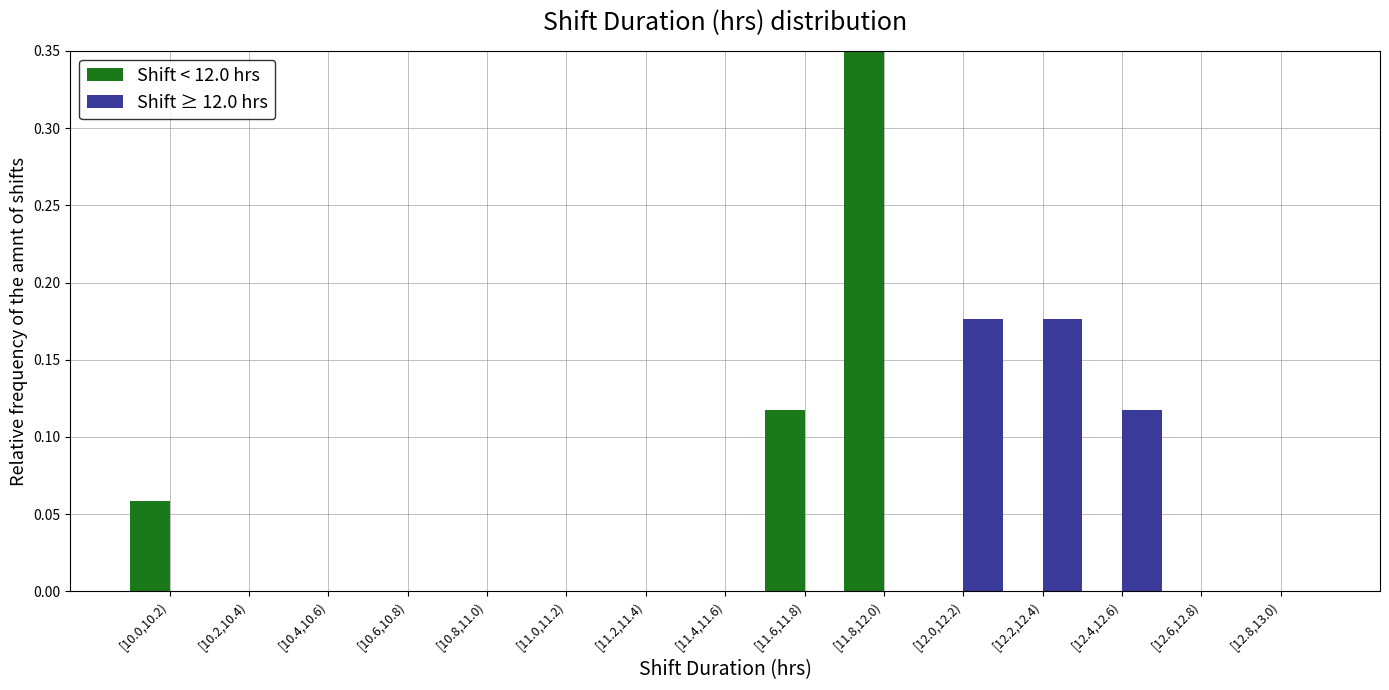

What is the sum of all Shift ≥ 12.0 hrs values?

0.5